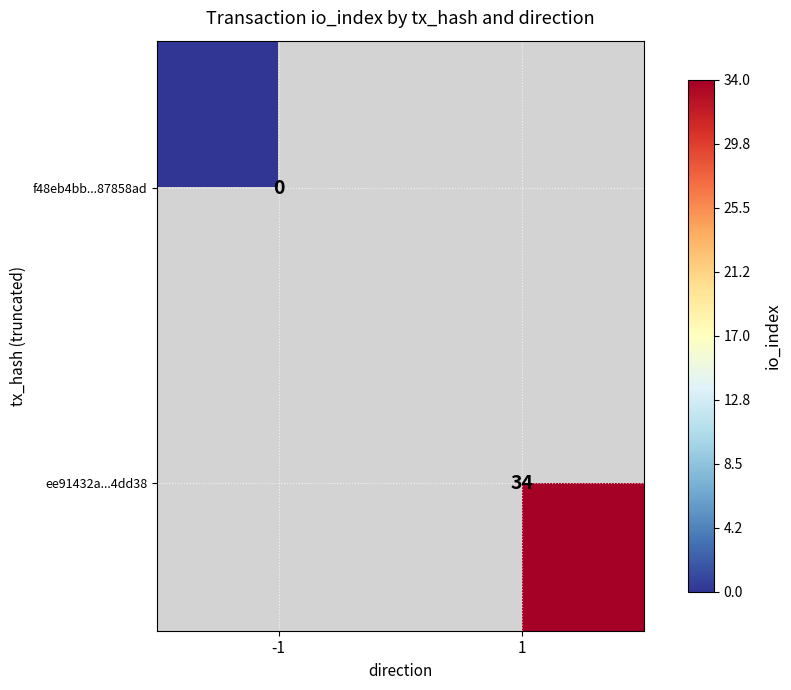

At how many categories does at least one series exceed 19?

1